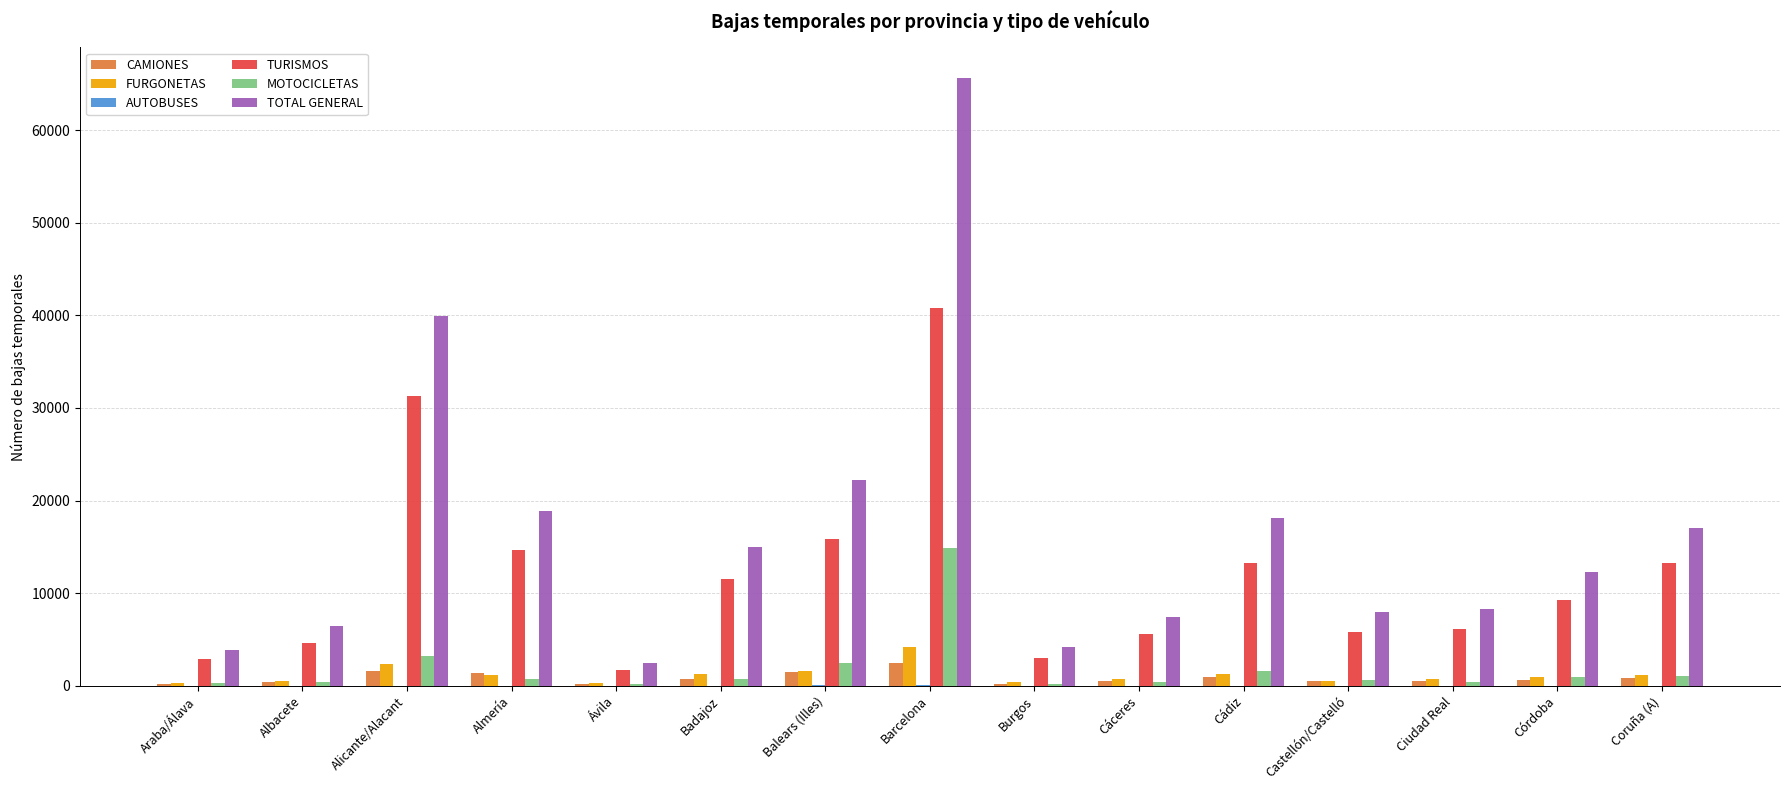

Which series changed the most between Balears (Illes) and Barcelona?

TOTAL GENERAL